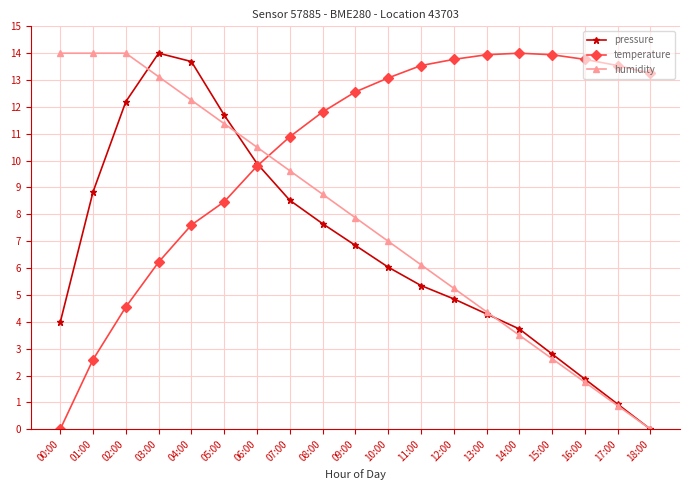

What is the maximum value for humidity?

14.0